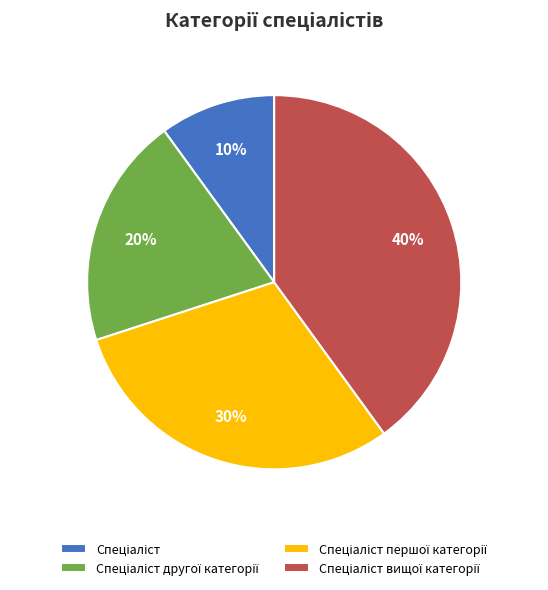

Is there a majority slice in this chart?

No